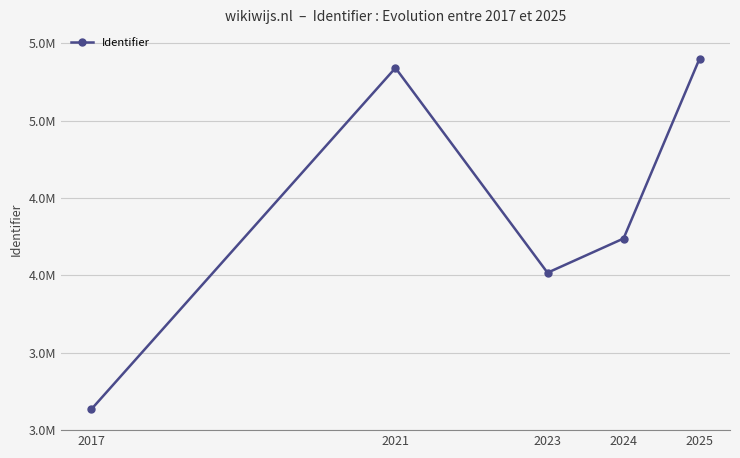

Reading left to right, extract all data points from this chart.

2017=3134849.5	2021=5341902.0	2023=4017740.4	2024=4239019.0	2025=5402219.0